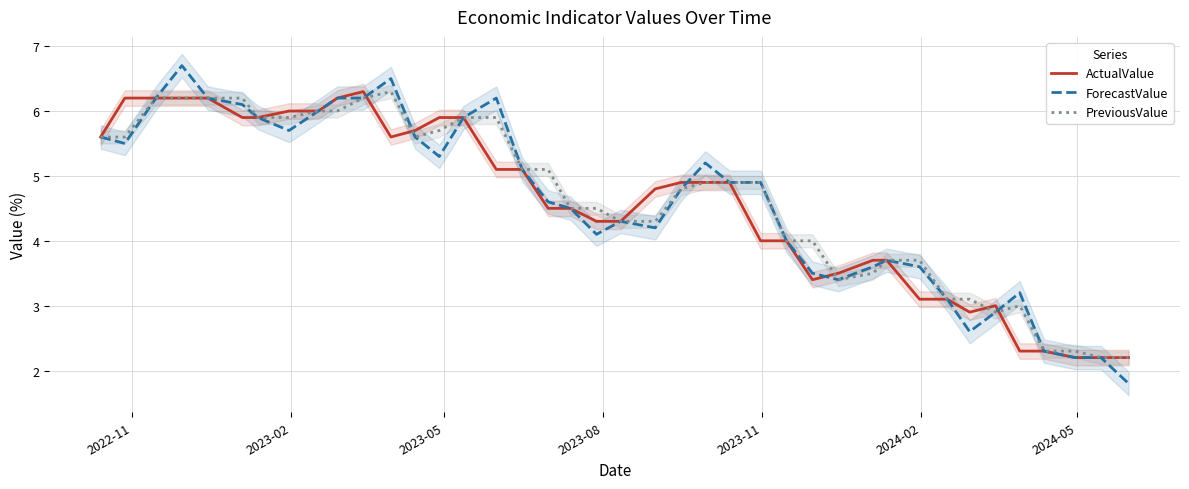

What is the lowest value of the ForecastValue series?

1.8